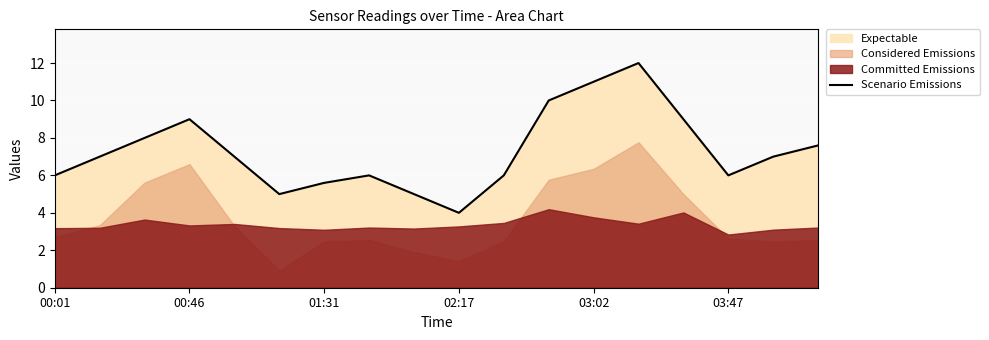

How many data points are less than 7?

8